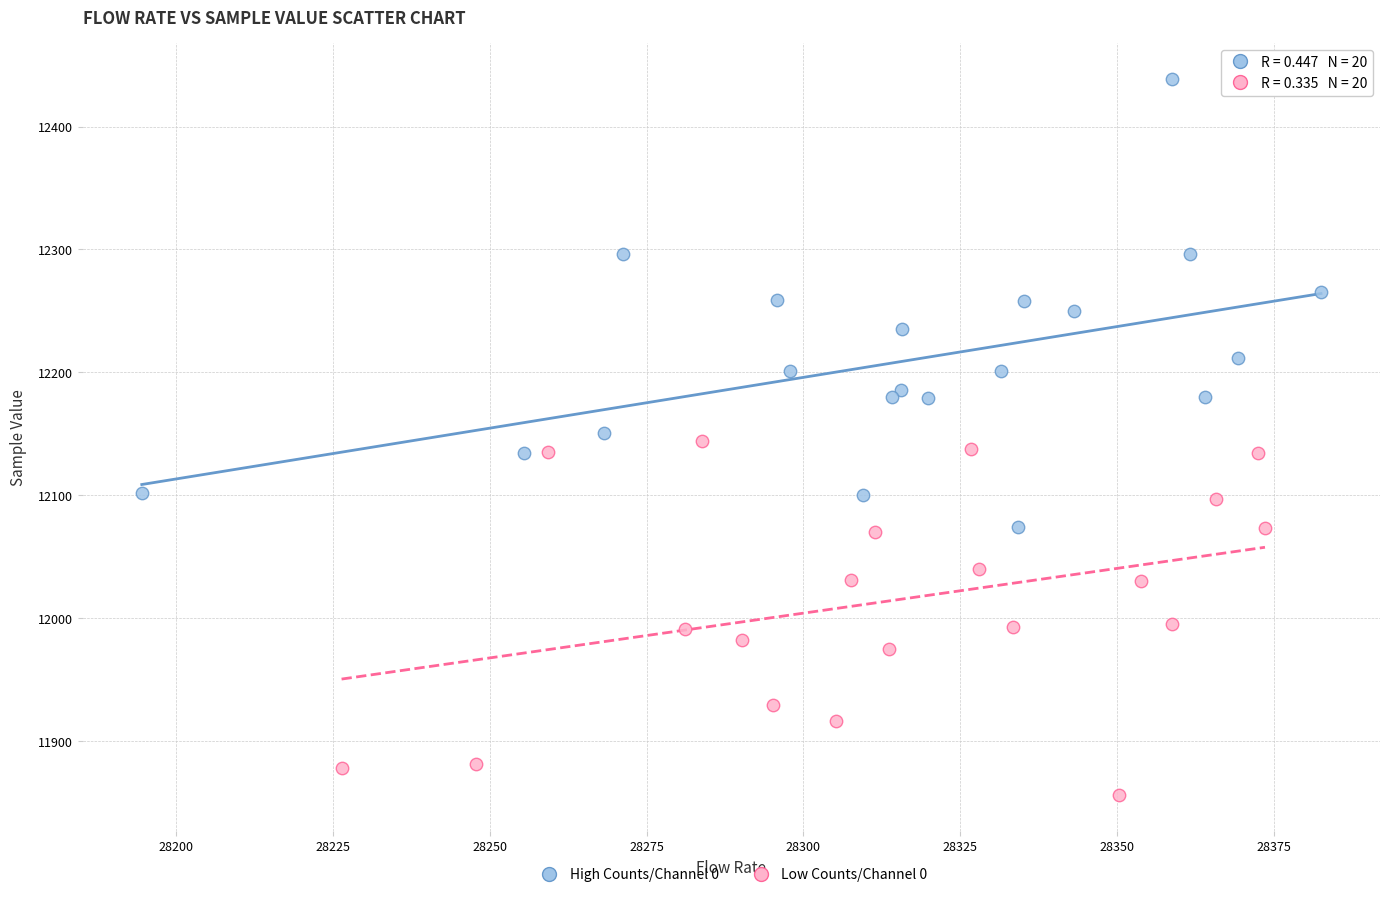

Which series has the widest spread of Y values?

High Counts/Channel 0